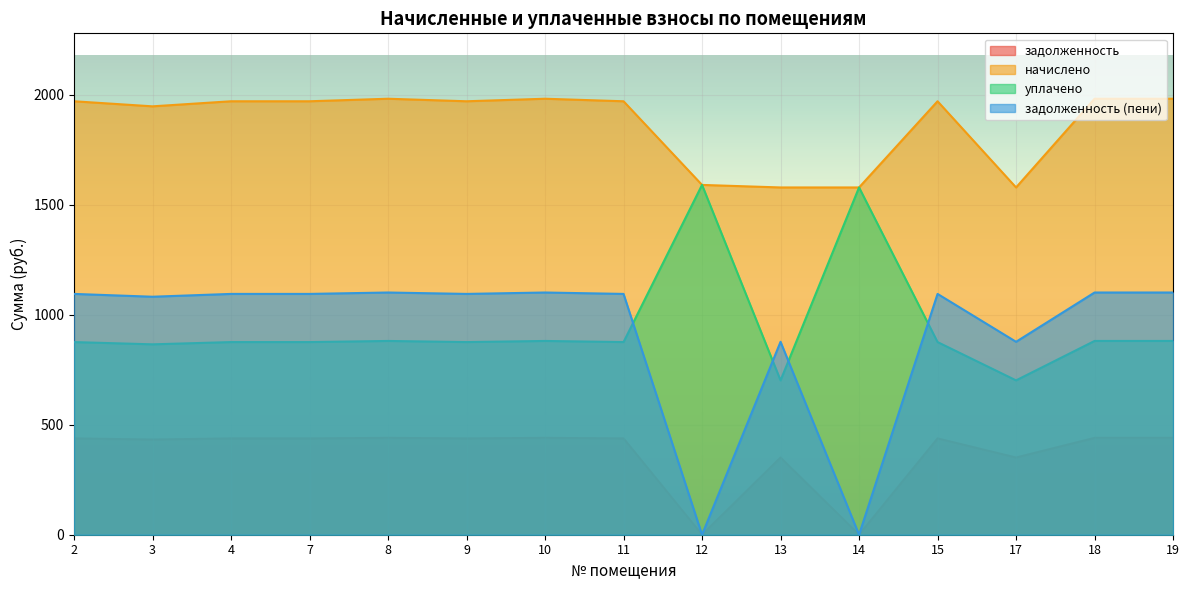

What is the value of the задолженность point at the 2nd from the left?

432.6